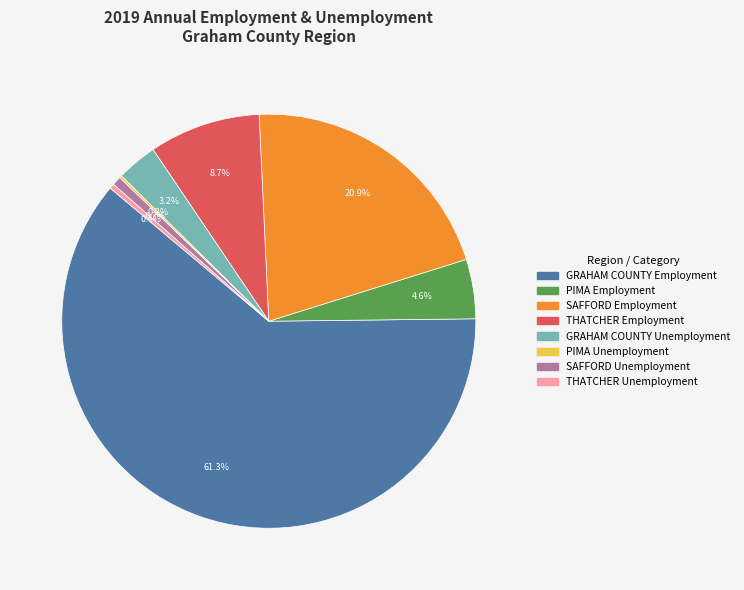

What is the largest slice in the pie chart?

GRAHAM COUNTY Employment